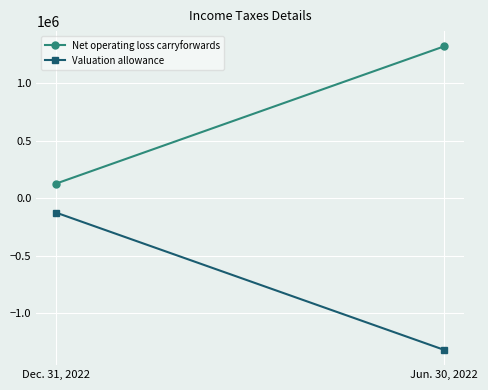

What are all the series names shown in the legend?

Net operating loss carryforwards, Valuation allowance